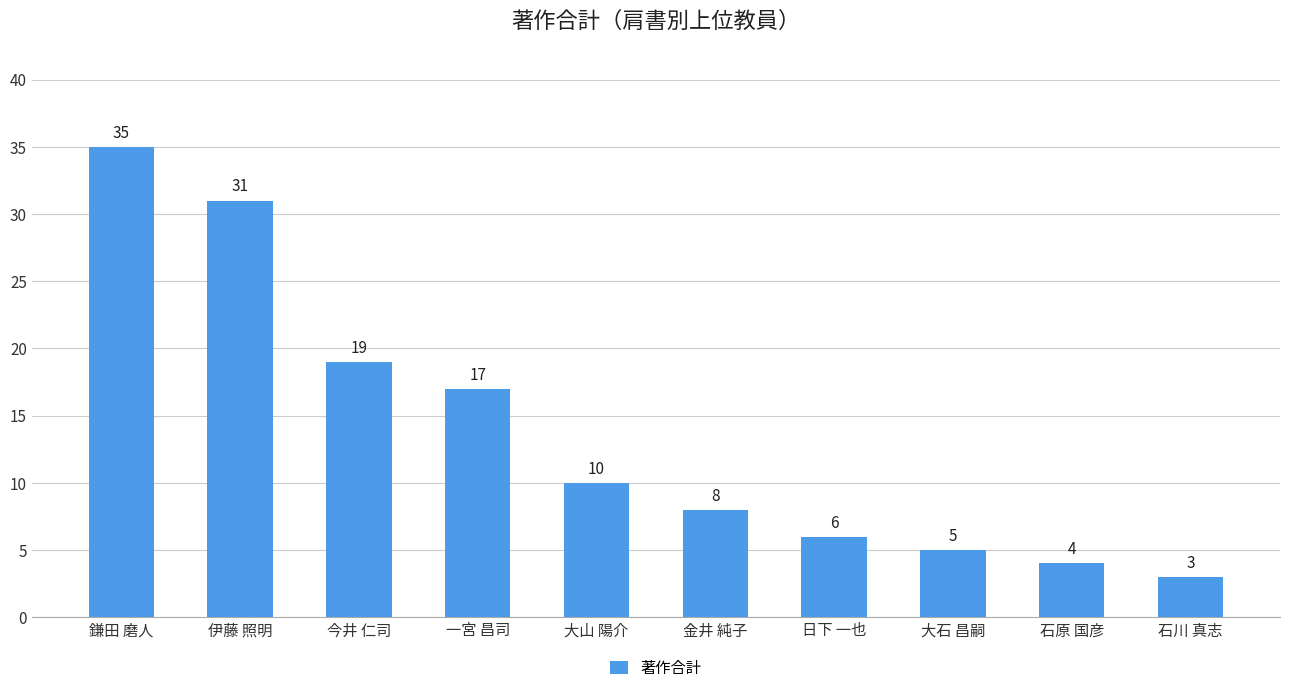

Reading left to right, list all the values displayed in this chart.

鎌田 磨人=35	伊藤 照明=31	今井 仁司=19	一宮 昌司=17	大山 陽介=10	金井 純子=8	日下 一也=6	大石 昌嗣=5	石原 国彦=4	石川 真志=3